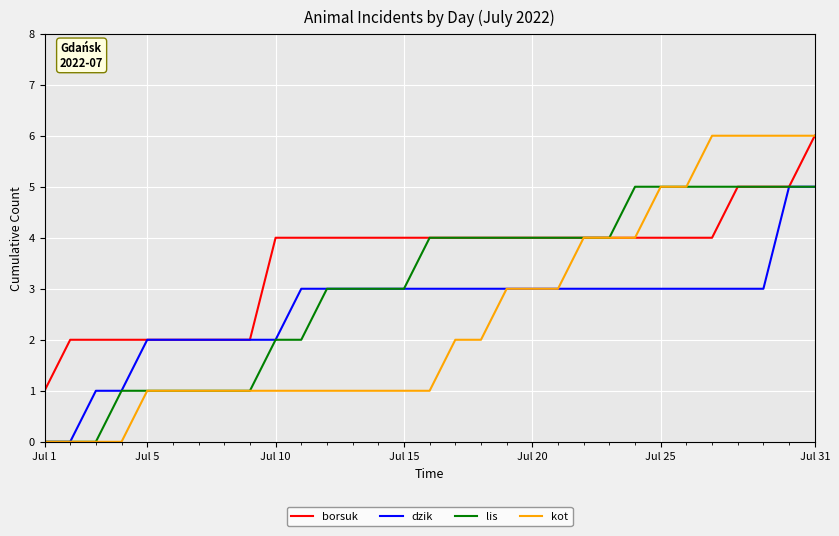

What is the highest value of the lis series?

5